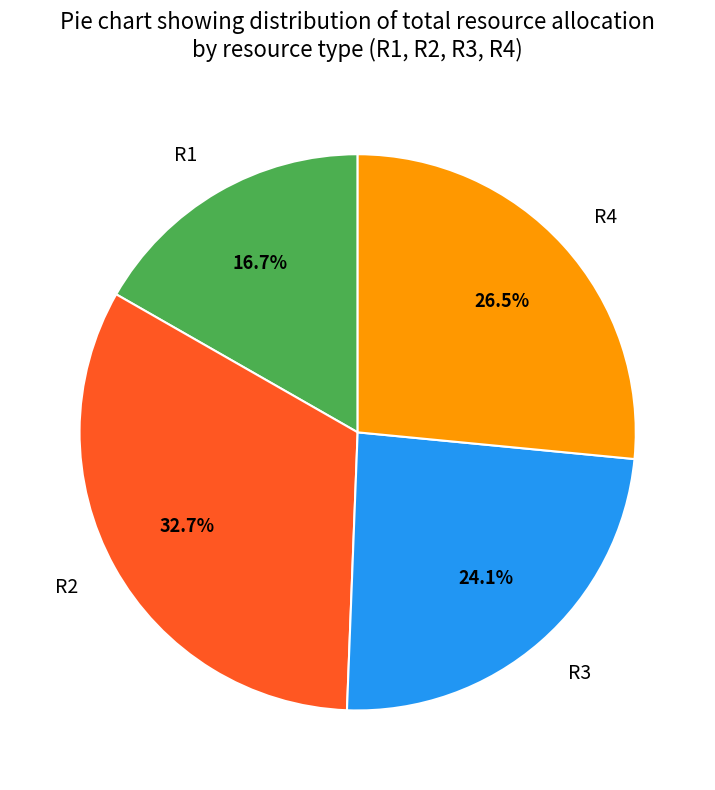

Combined, what portion of the pie is R1 and R2?

49.4%